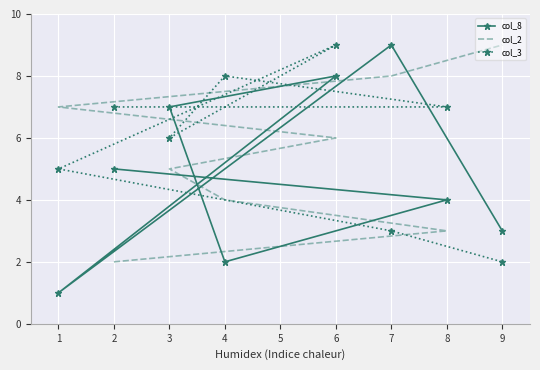

List the labels in order of col_8 value, smallest first.

1, 4, 9, 8, 2, 3, 6, 7